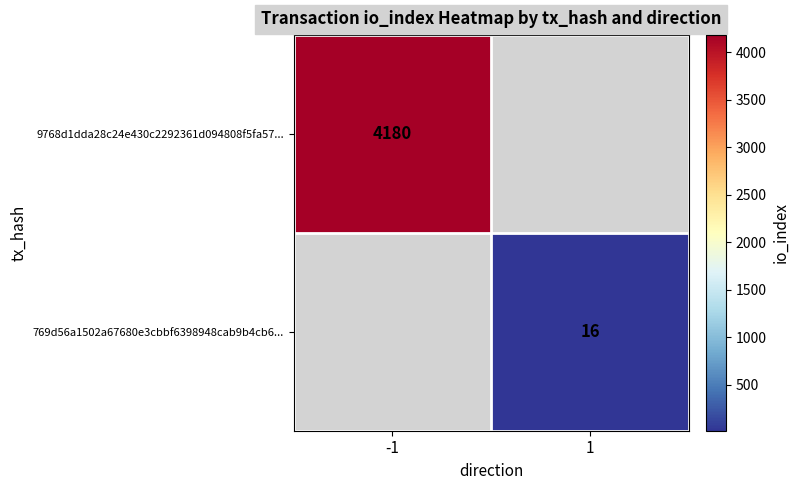

The 9768d1dda28c24e430c2292361d094808f5fa57... series shows 1824 at -1. True or false?

False